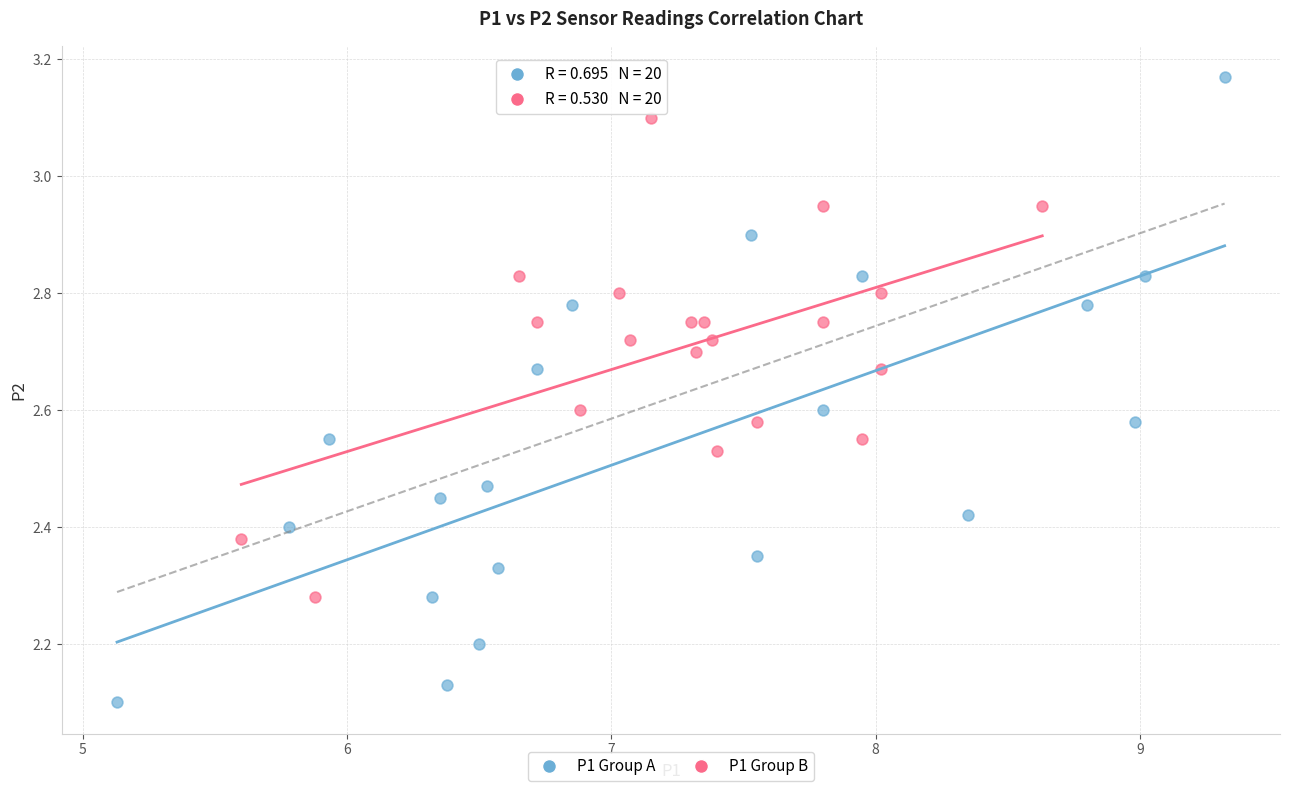

Which series contains the highest Y value?

P1 Group A